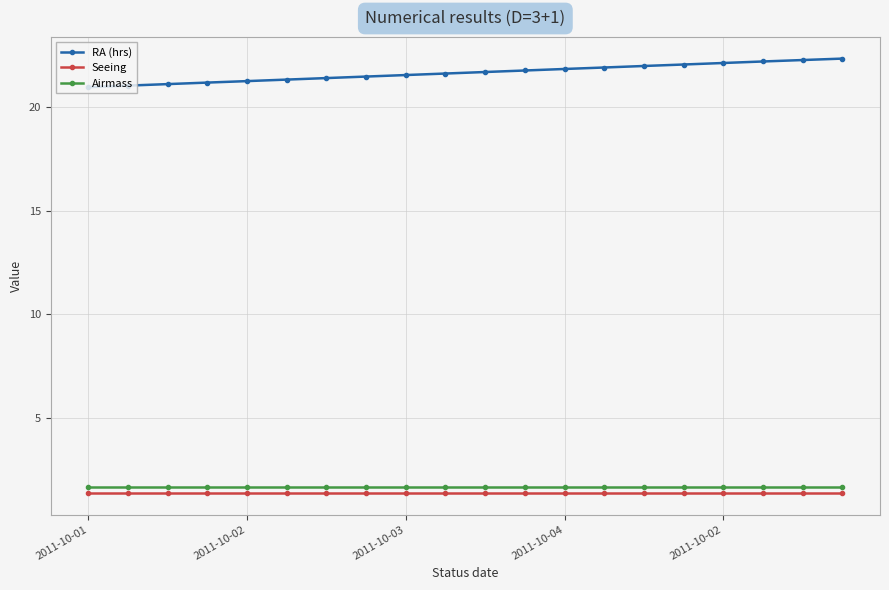

At how many categories does at least one series exceed 13?

20